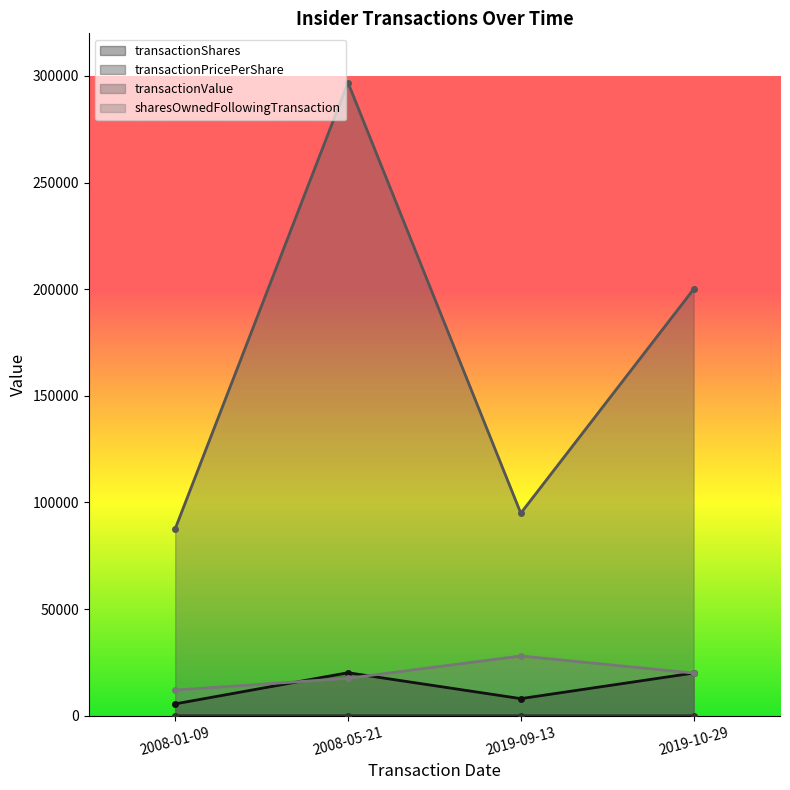

Where is the first local maximum for transactionValue?

2008-05-21